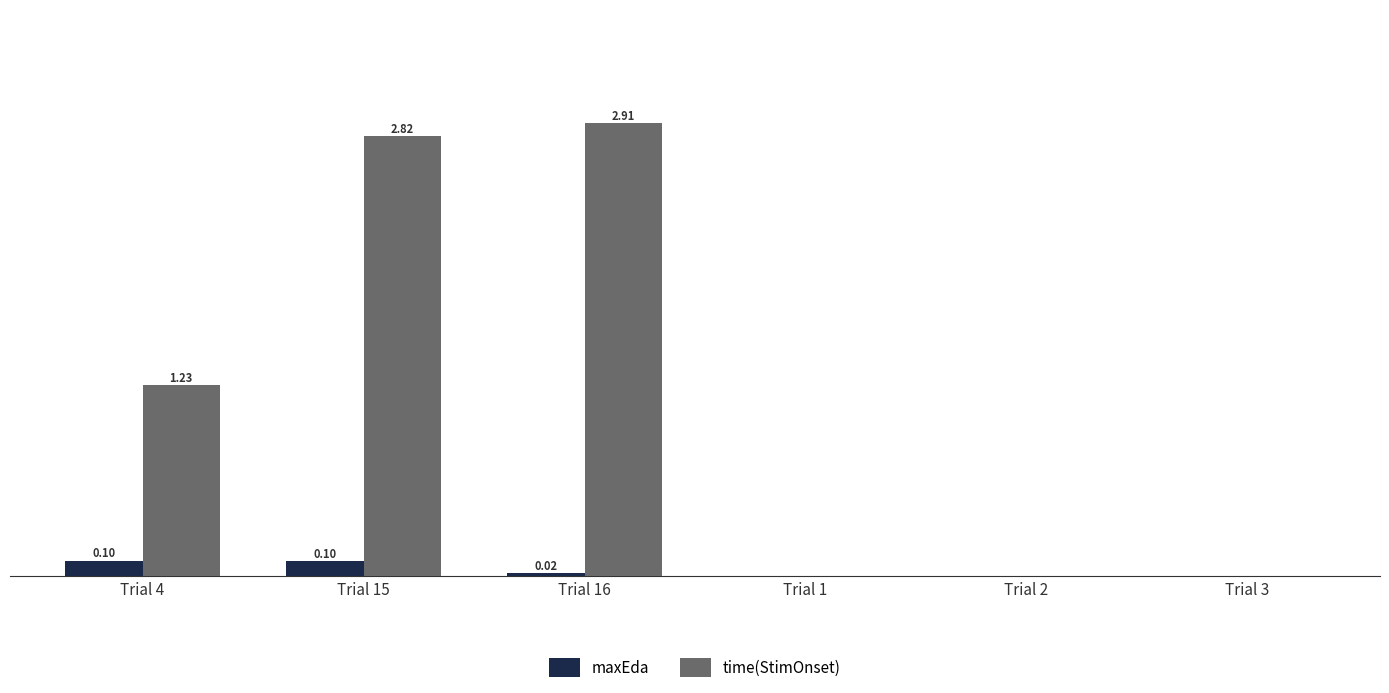

At which category is the sum across all series the highest?

Trial 16